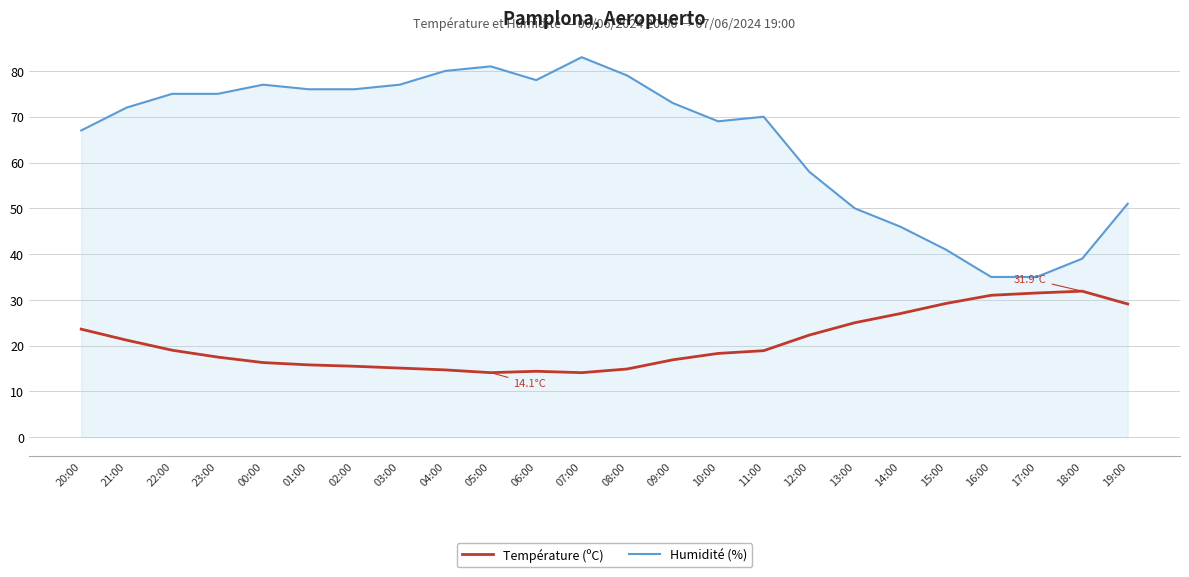

What is the total value across all series at 18:00?

70.9